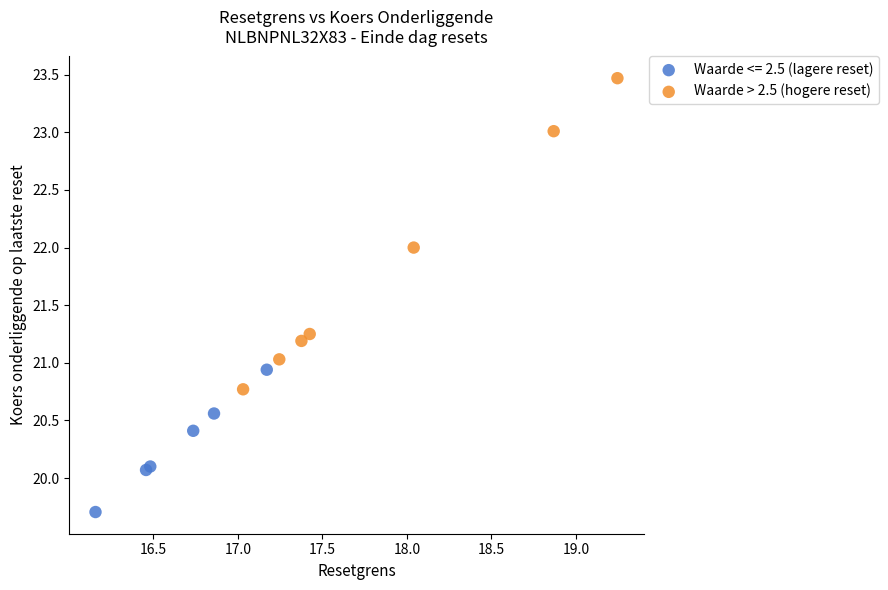

Which series has the largest Y range (max minus min)?

Waarde > 2.5 (hogere reset)